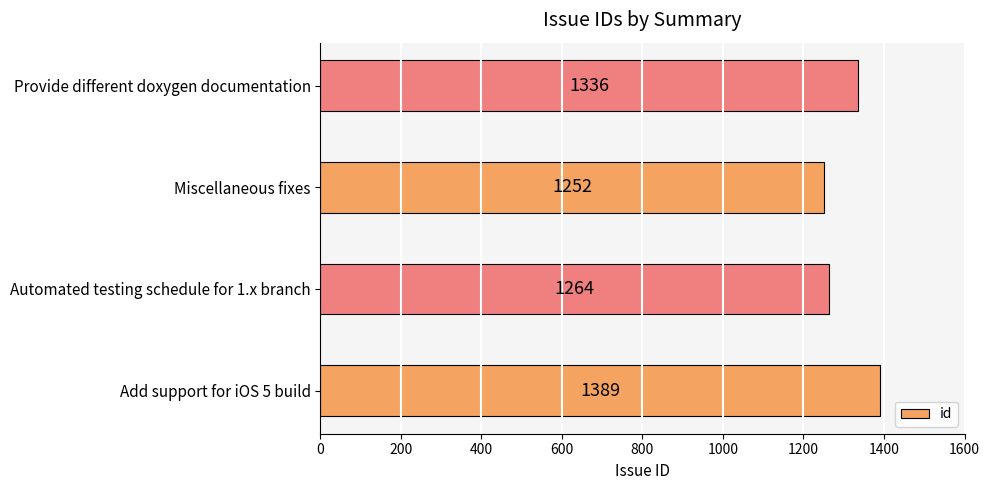

List the labels in order of value, smallest first.

Miscellaneous fixes, Automated testing schedule for 1.x branch, Provide different doxygen documentation, Add support for iOS 5 build